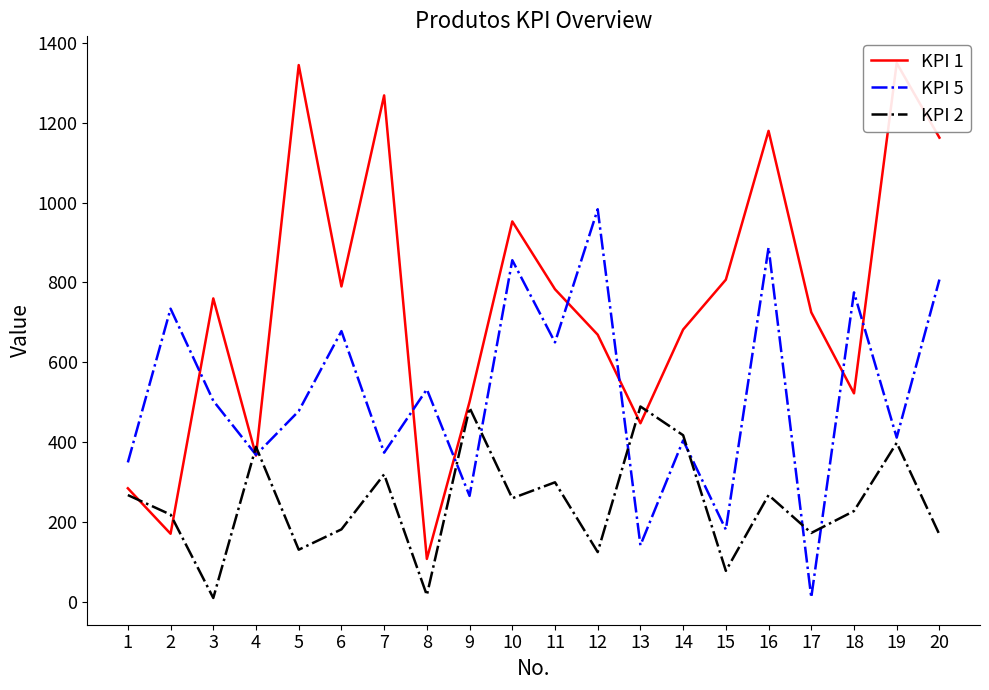

List the series in order of their peak value, highest first.

KPI 1, KPI 5, KPI 2